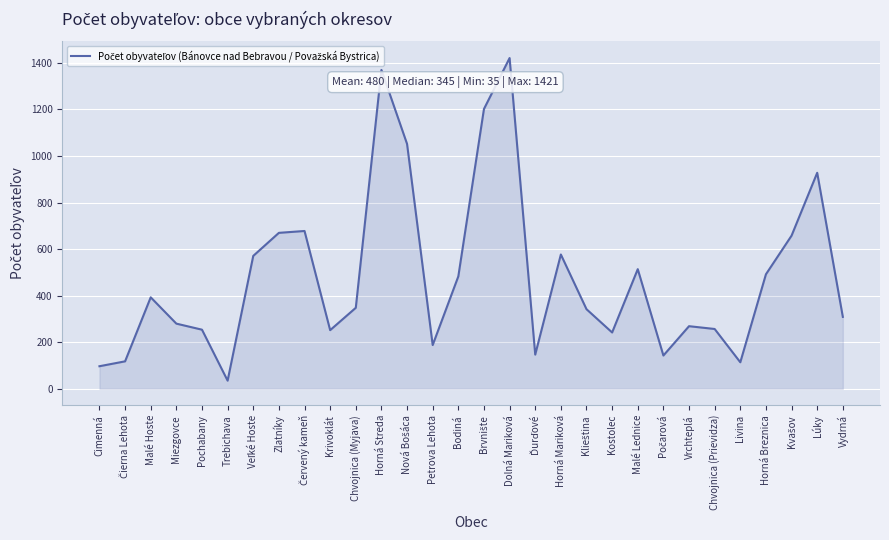

Between Lúky and Petrova Lehota, which is larger?

Lúky